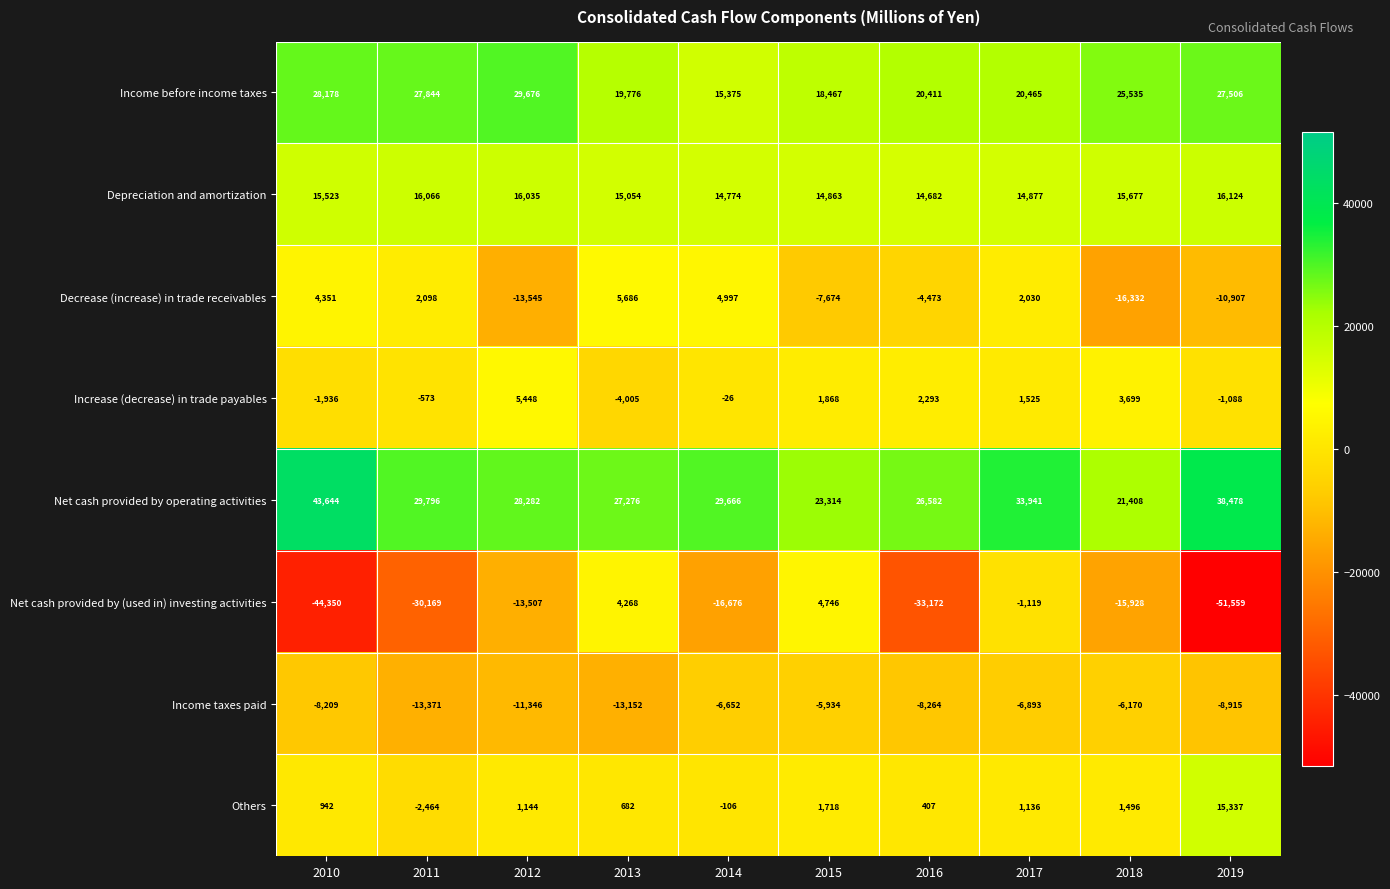

What is the average value of the Net cash provided by (used in) investing activities series?

-19747